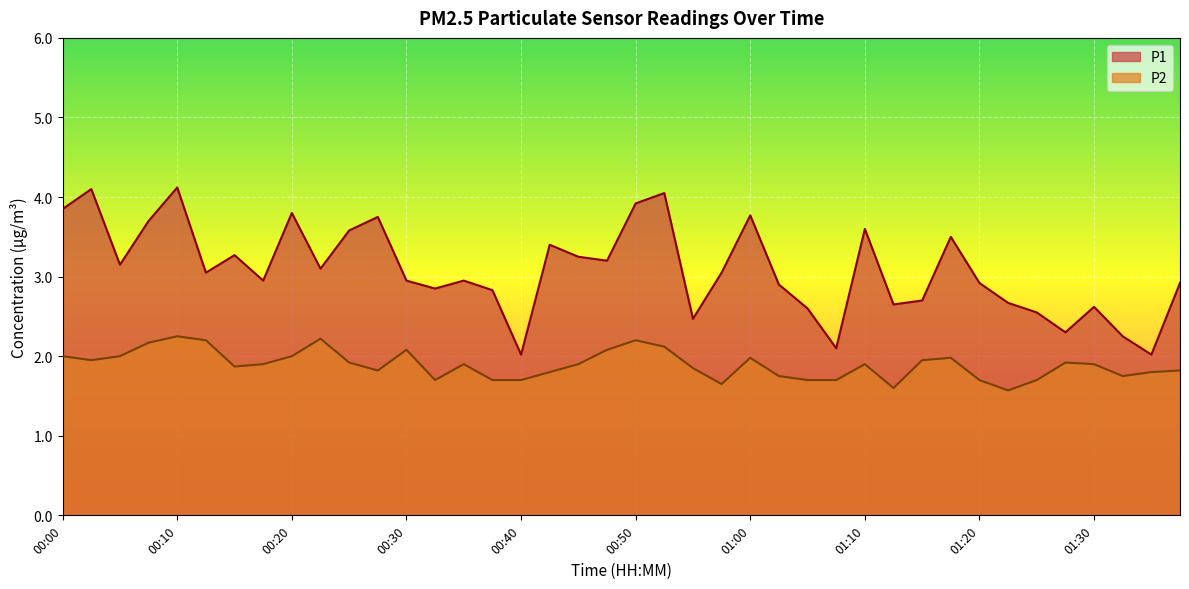

What is the minimum value for P1?

2.0